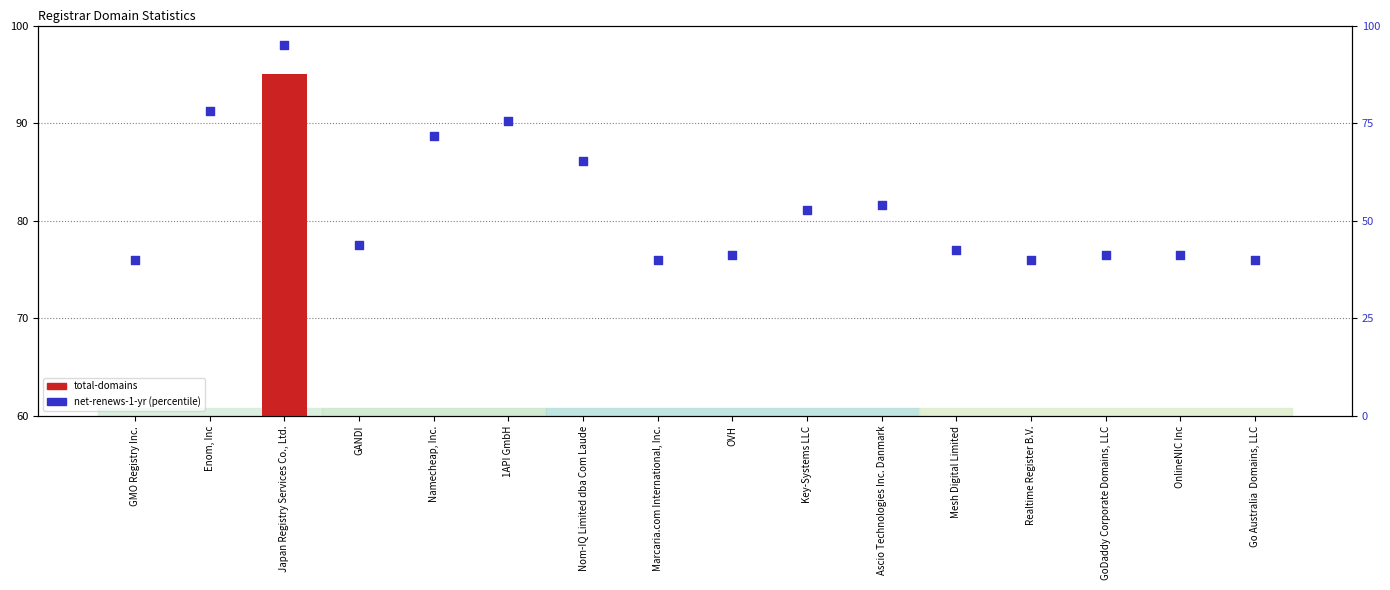

At which category is the sum across all series the highest?

Japan Registry Services Co., Ltd.